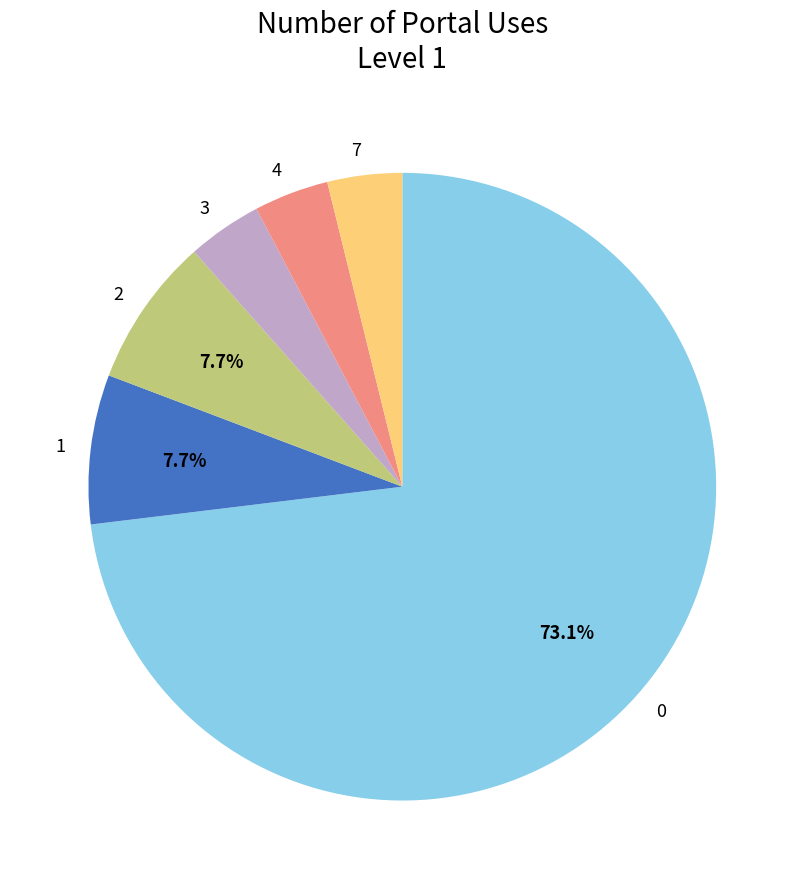

What is the largest slice in the pie chart?

0